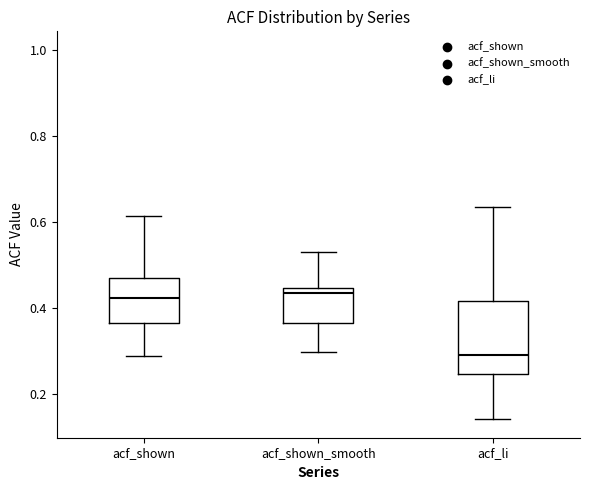

Where does the lower whisker of the box for acf_shown end on the y-axis? The values are not printed on the chart, so give them approximately, as read against the axis.

0.28